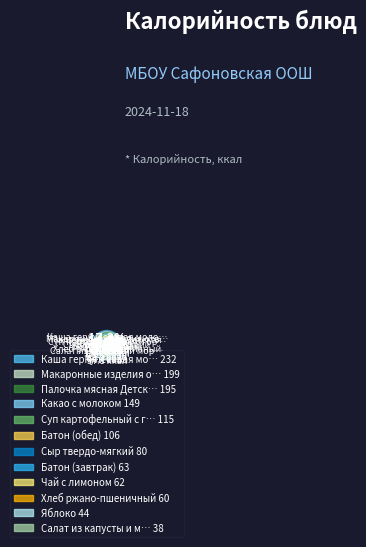

What percentage is the Батон (обед) slice, to the nearest percent?

8%